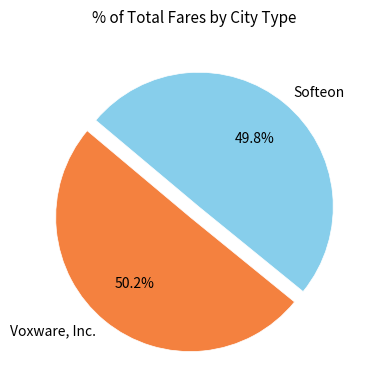

Rank the categories by value from lowest to highest.

Softeon, Voxware, Inc.